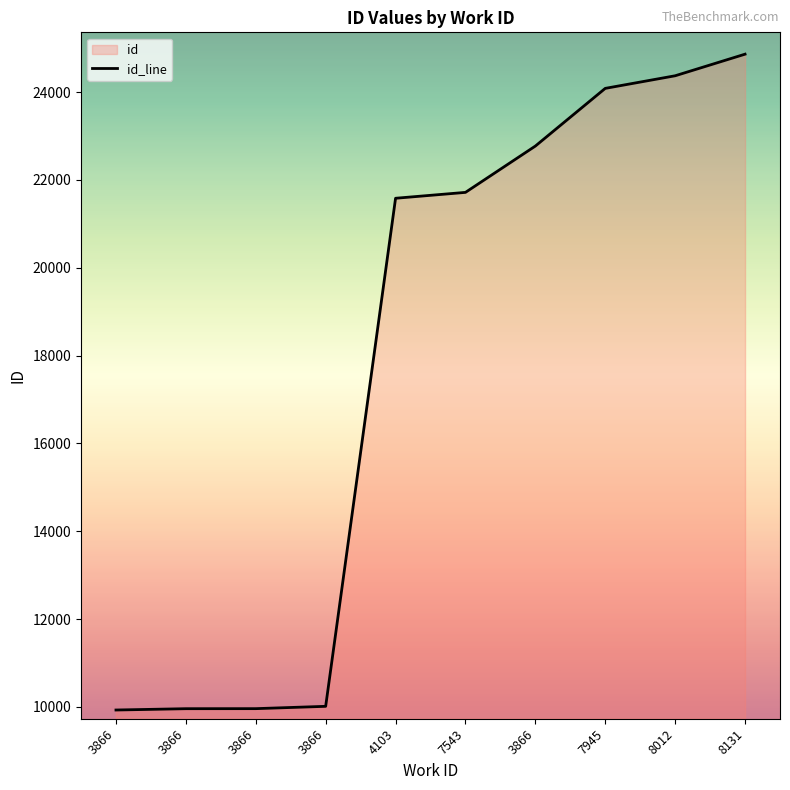

Reading right to left, transcribe all the data shown in this chart.

24866	24374	24087	22773	21718	21584	10012	9959	9958	9928